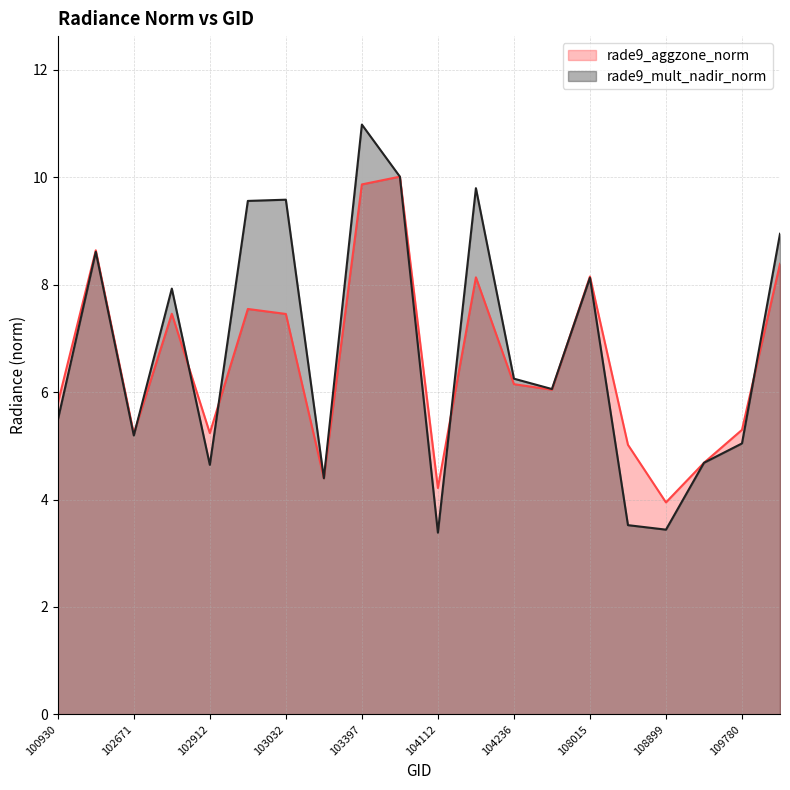

What is the difference between the maximum and second lowest values in the rade9_mult_nadir_norm series?

7.5